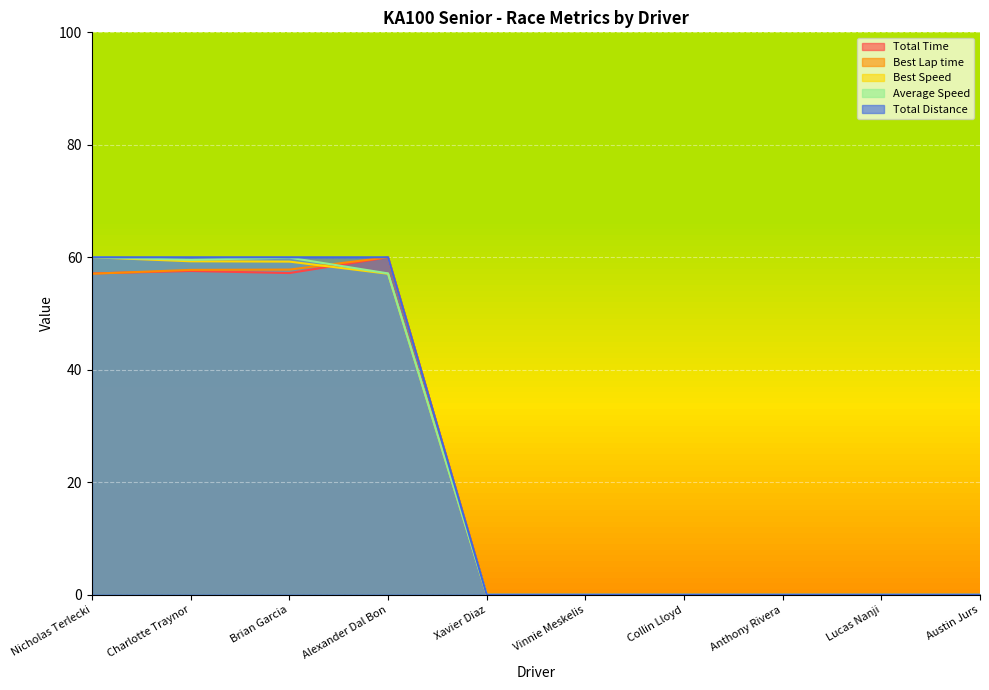

How many values in Total Time are above zero?

4